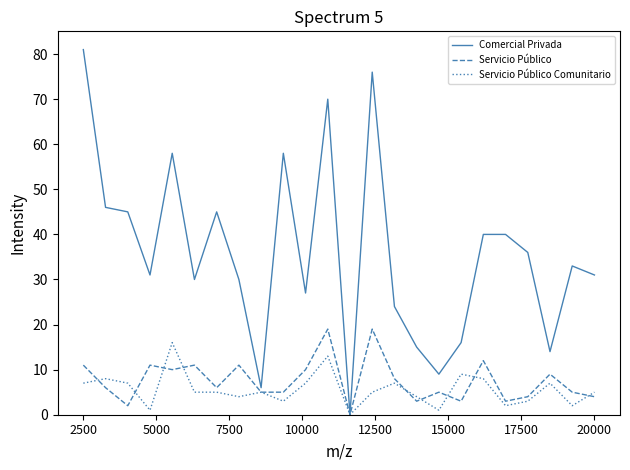

What is the highest value of the Servicio Público series?

19